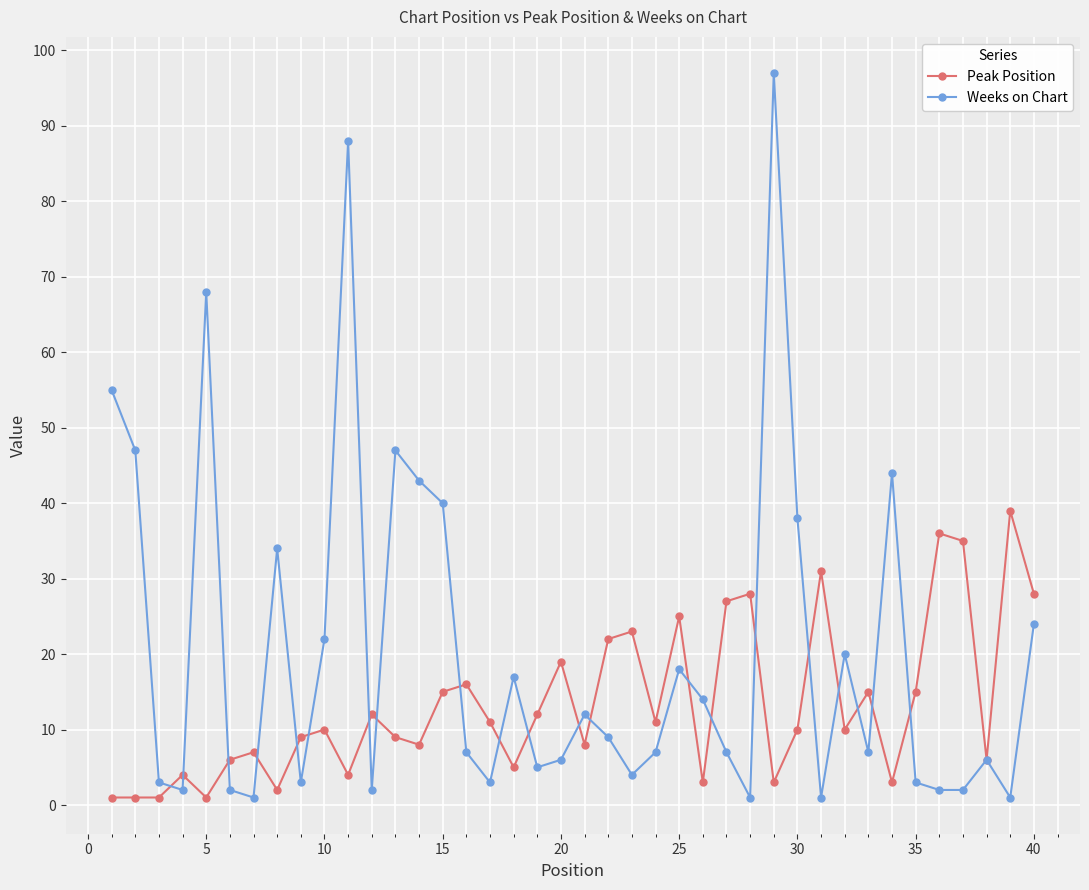

True or false: Peak Position has more than 0 points higher than both neighbors.

True